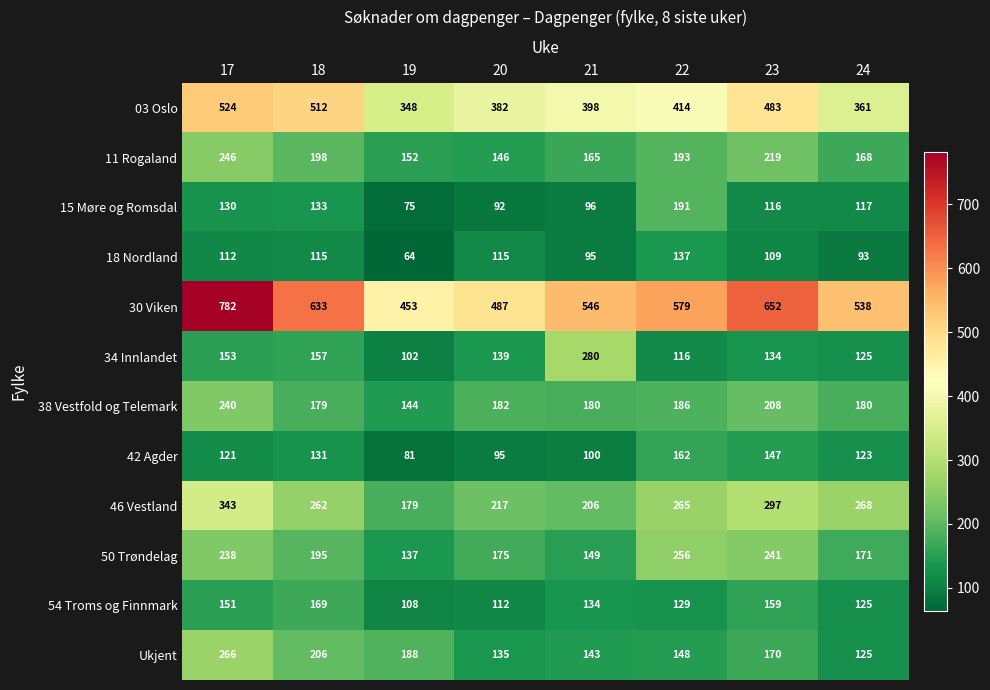

Rank the series at 19 from highest to lowest value.

30 Viken, 03 Oslo, Ukjent, 46 Vestland, 11 Rogaland, 38 Vestfold og Telemark, 50 Trøndelag, 54 Troms og Finnmark, 34 Innlandet, 42 Agder, 15 Møre og Romsdal, 18 Nordland